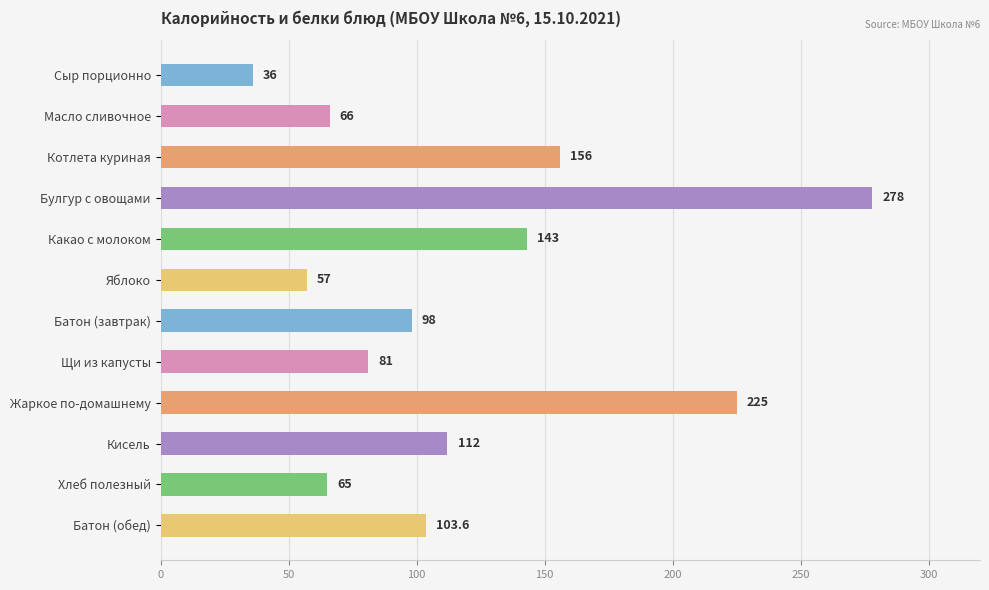

Rank the categories by value from lowest to highest.

Сыр порционно, Яблоко, Хлеб полезный, Масло сливочное, Щи из капусты, Батон (завтрак), Батон (обед), Кисель, Какао с молоком, Котлета куриная, Жаркое по-домашнему, Булгур с овощами